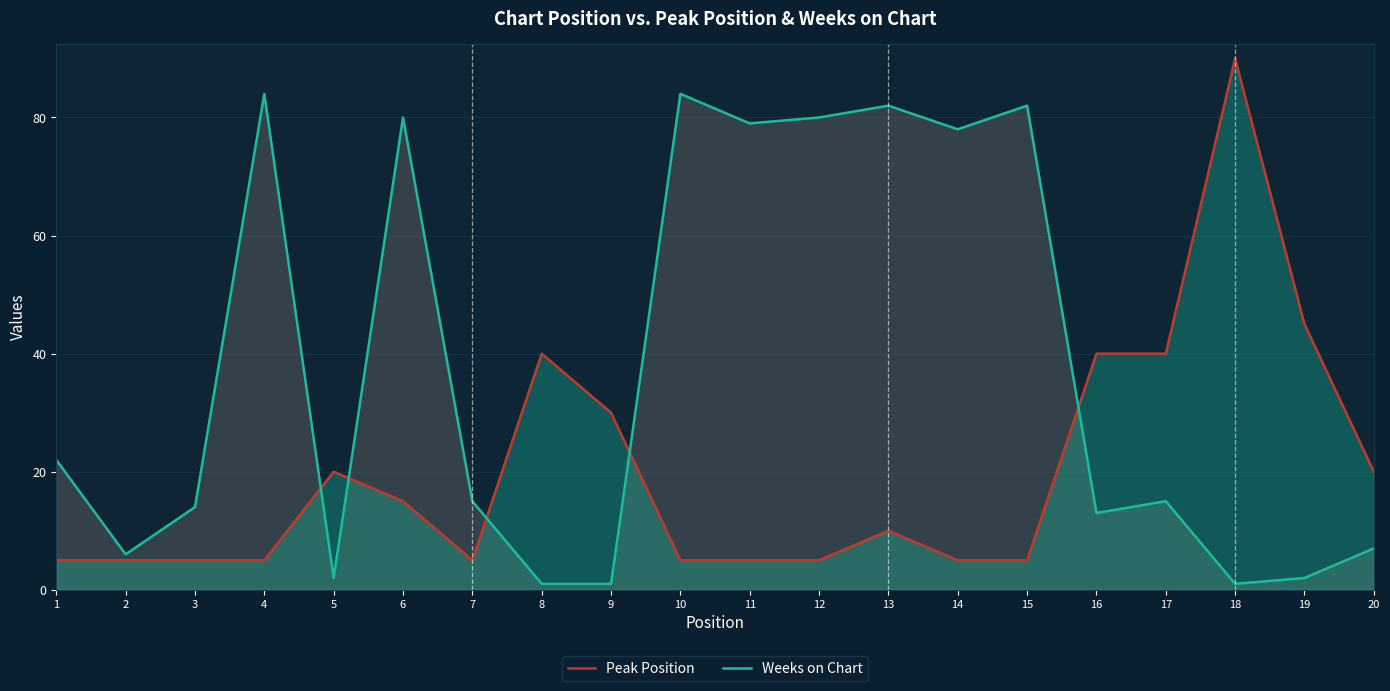

How many interior local valleys does the Weeks on Chart series have?

6